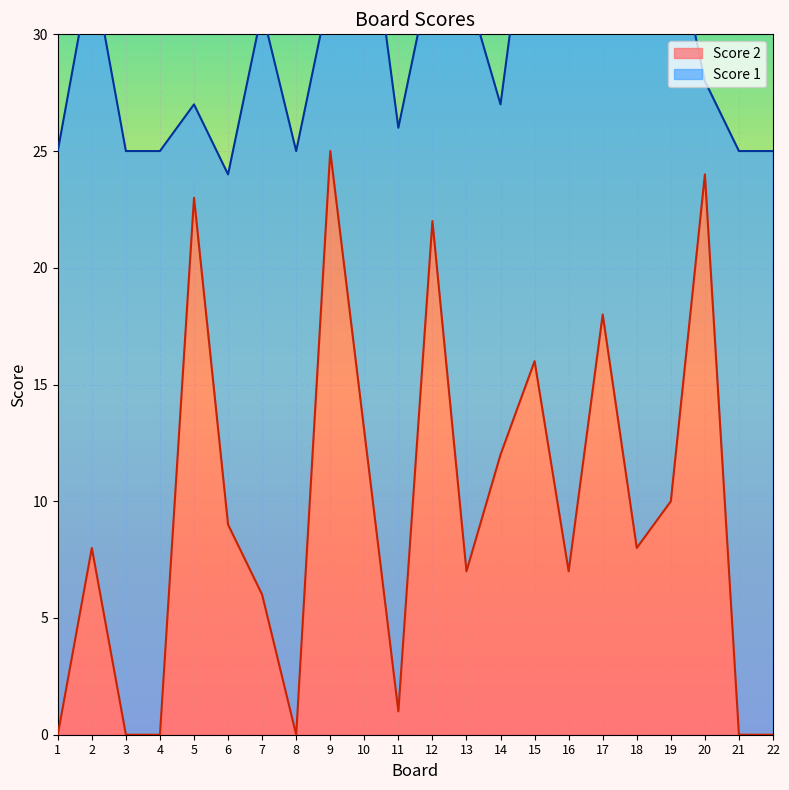

How many points are lower than both their immediate neighbors (excluding endpoints)?

5